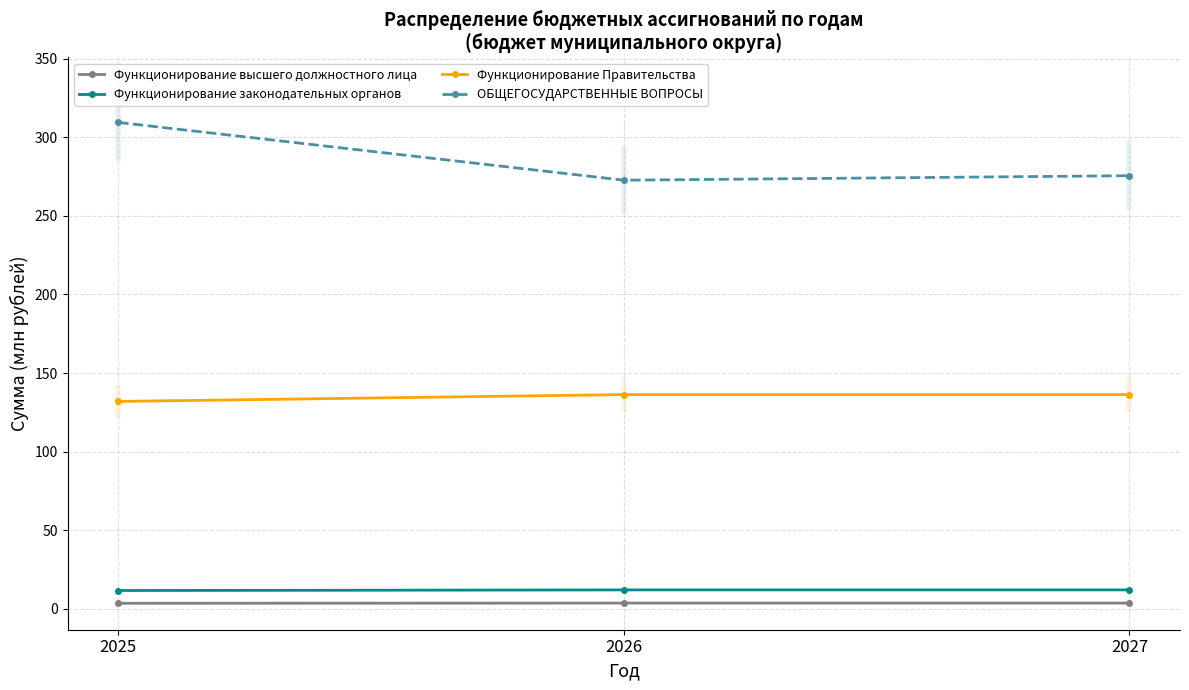

What is the total value across all series at 2027?

427.3